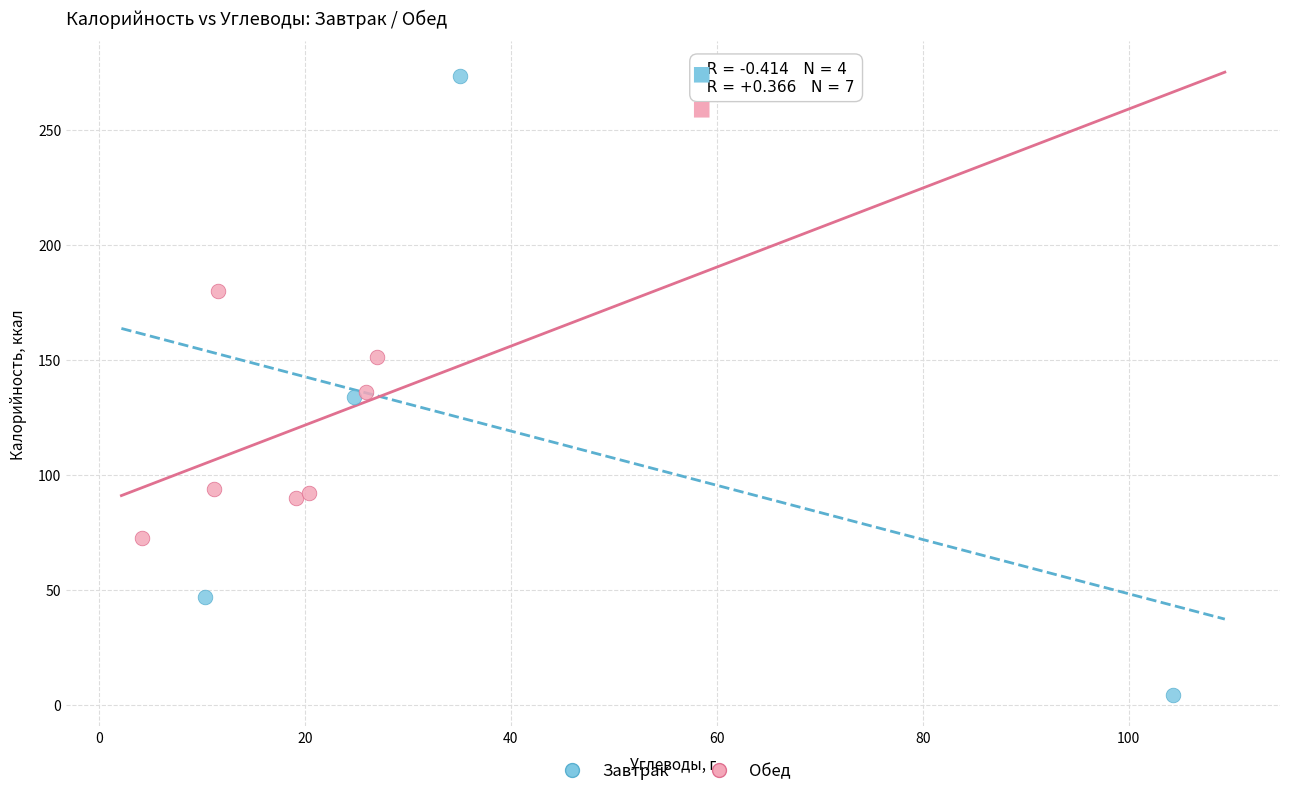

Which series reaches the maximum Y coordinate?

Завтрак